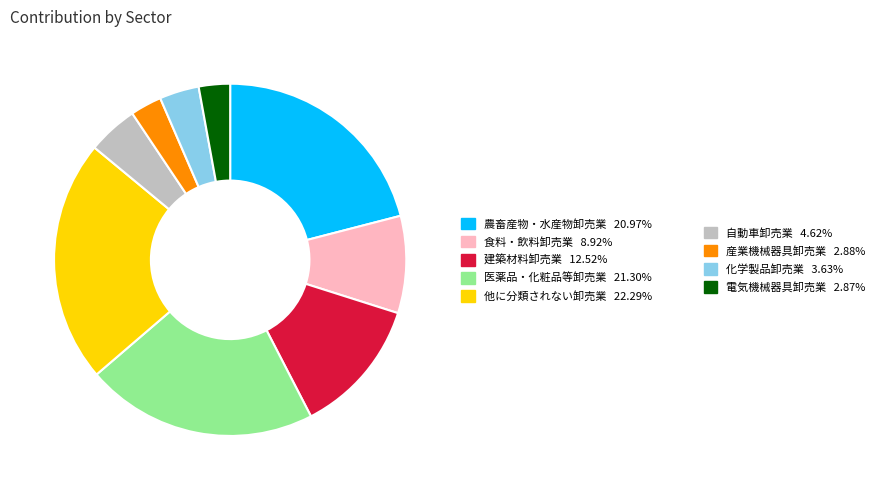

Does any single category account for the majority?

No